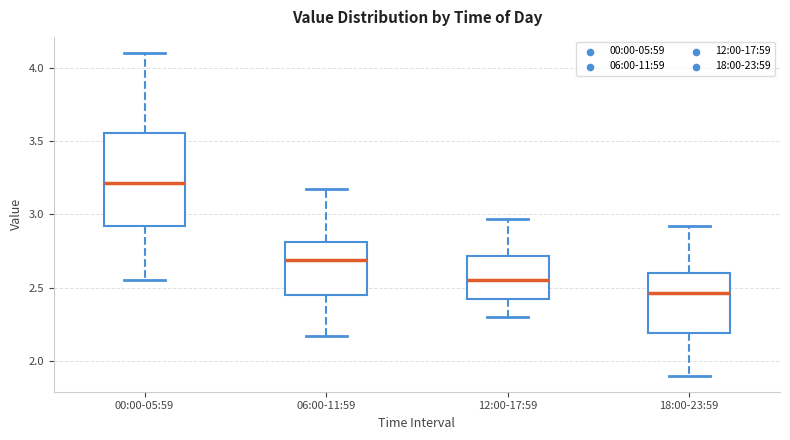

Reading left to right, transcribe this box plot: for each box, give where its median line is, the range the box spans, and where its two whiskers end, as read against the y-axis. The values are not printed on the chart, so give them approximately, as read against the axis.

00:00-05:59: median 3.20, box 2.90 to 3.55, whiskers 2.55 to 4.10
06:00-11:59: median 2.70, box 2.45 to 2.80, whiskers 2.15 to 3.15
12:00-17:59: median 2.55, box 2.40 to 2.70, whiskers 2.30 to 2.95
18:00-23:59: median 2.45, box 2.20 to 2.60, whiskers 1.90 to 2.90